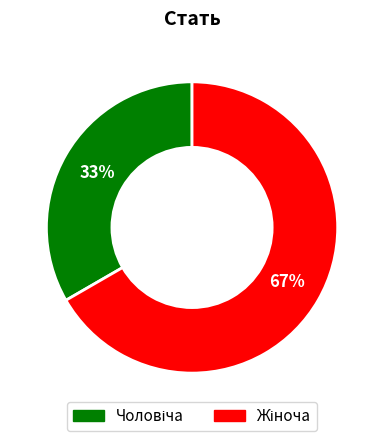

To the nearest percent, what is the average slice percentage?

50%